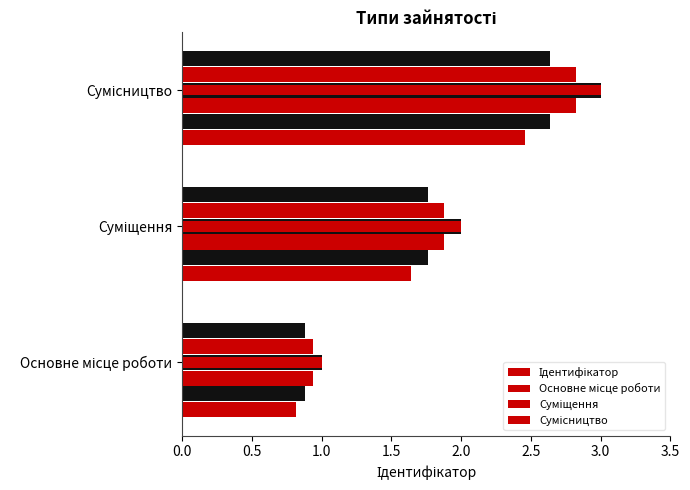

What is the average value?

2